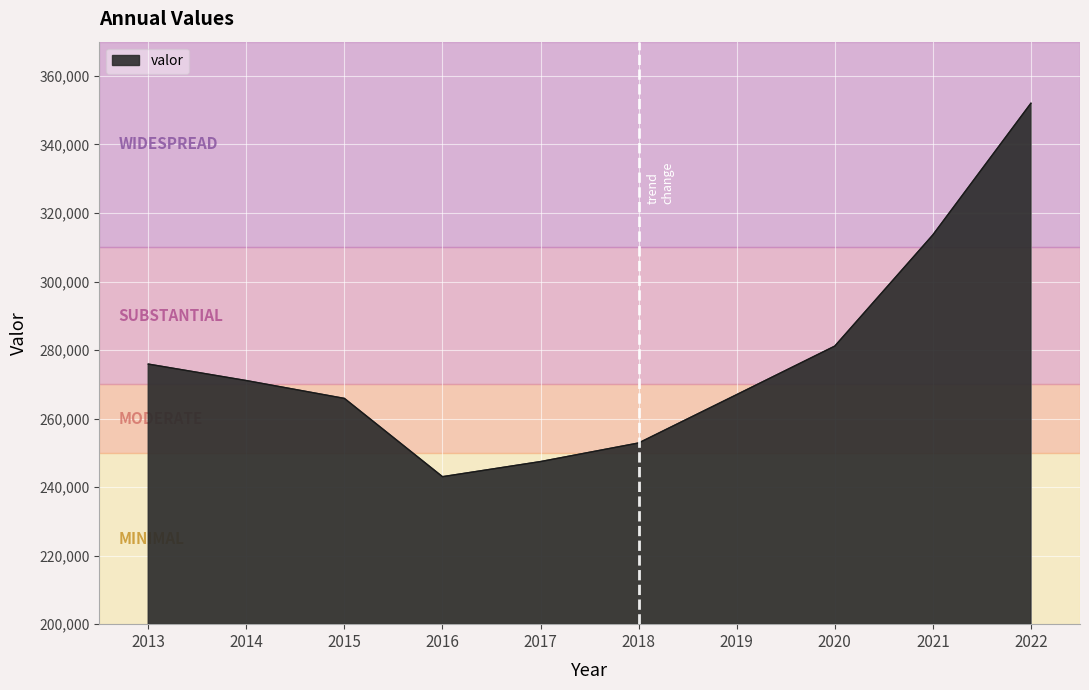

How many distinct data groups are displayed?

1